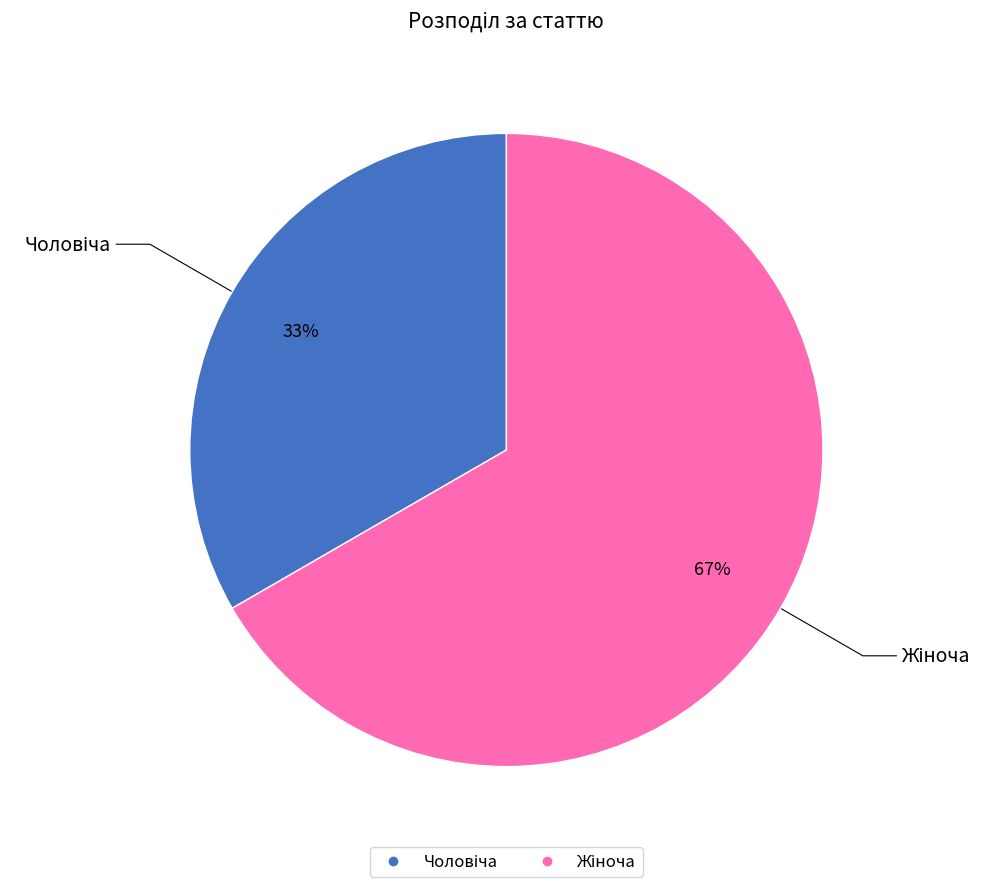

Does any single category account for the majority?

Yes